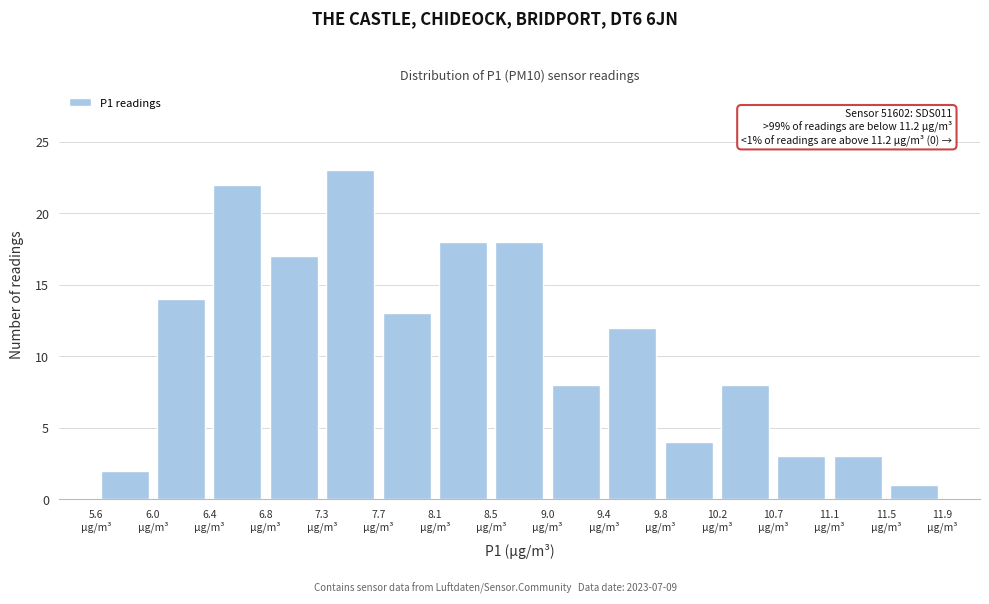

Over which range of the x-axis is the bar tallest?

7.25 to 7.70